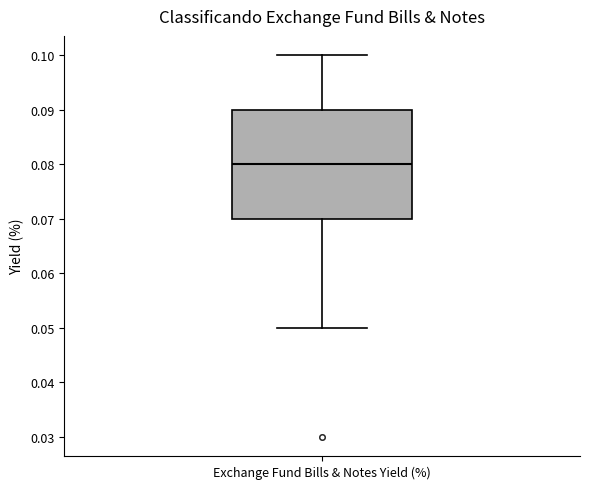

Where does the median line of the box for Exchange Fund Bills & Notes Yield (%) sit on the y-axis? The values are not printed on the chart, so give them approximately, as read against the axis.

0.08